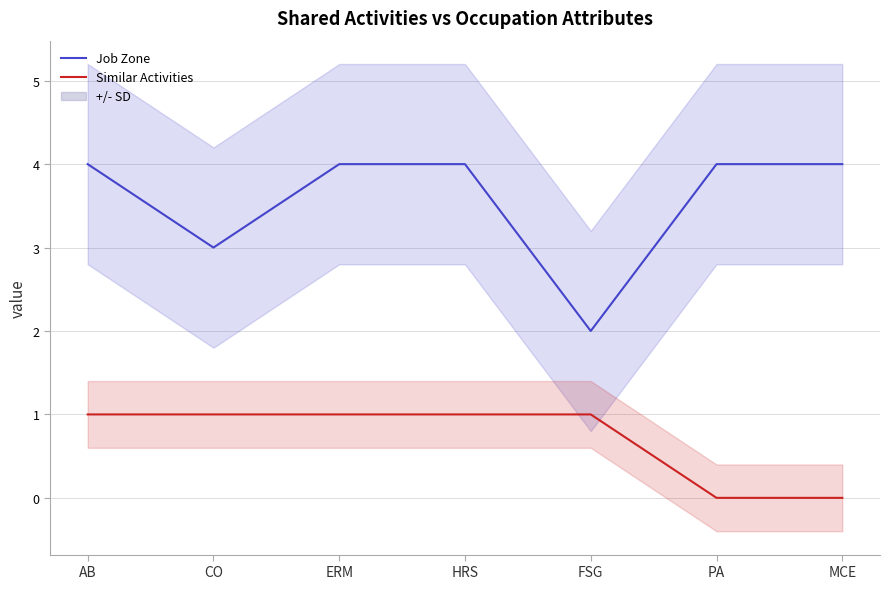

At which category is the sum across all series the highest?

AB